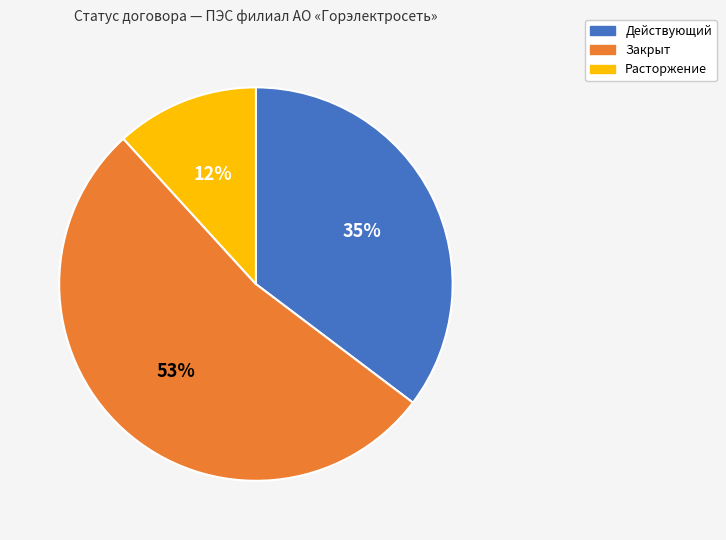

To the nearest percent, what portion does Действующий represent?

35%